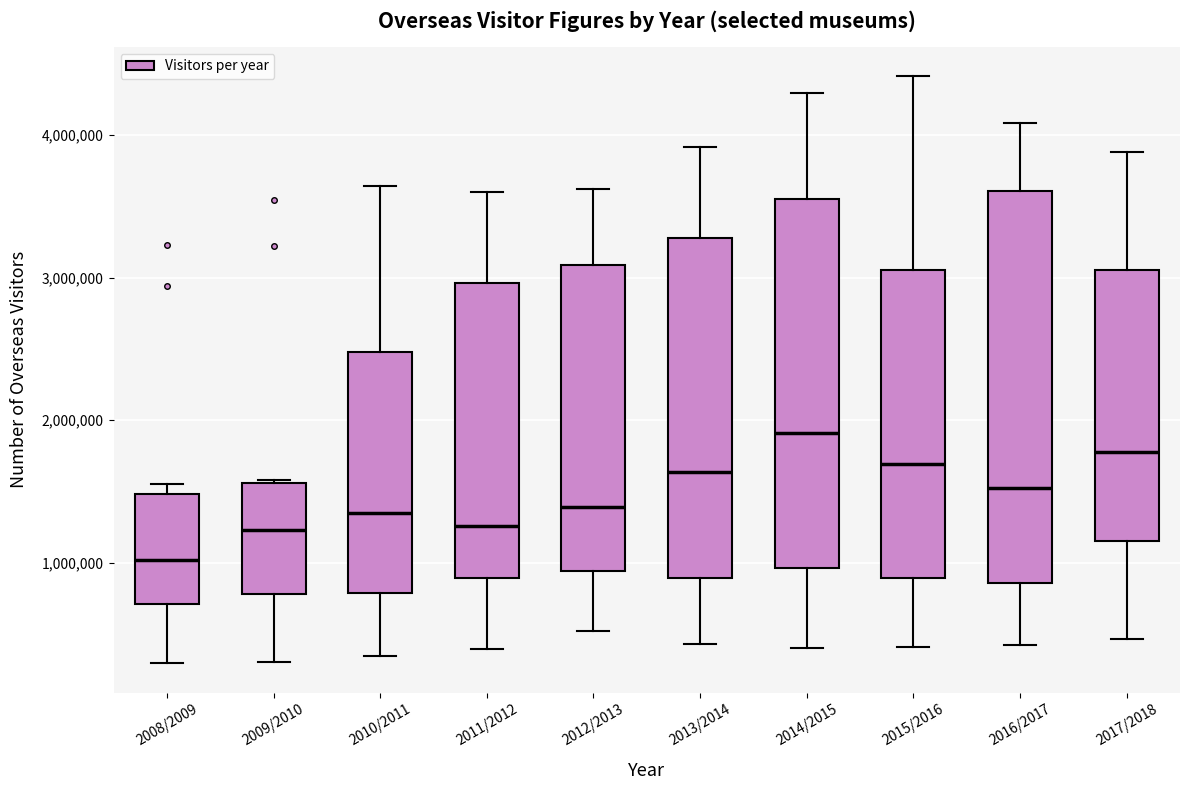

Where is the upper edge of the box for 2011/2012 on the y-axis? The values are not printed on the chart, so give them approximately, as read against the axis.

3000000